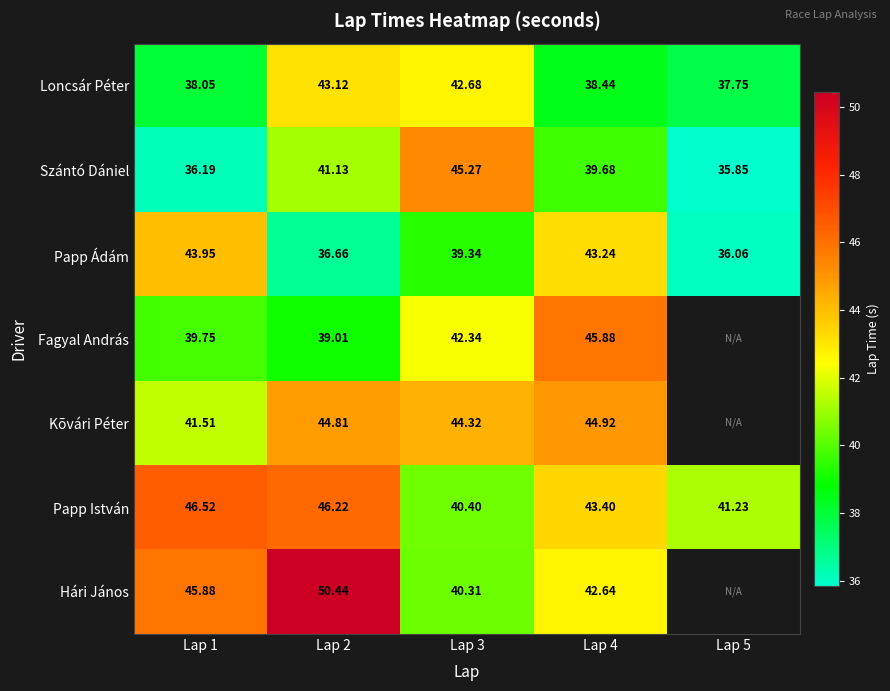

Is the value of Hári János at Lap 3 greater than the value of Fagyal András at Lap 3?

No